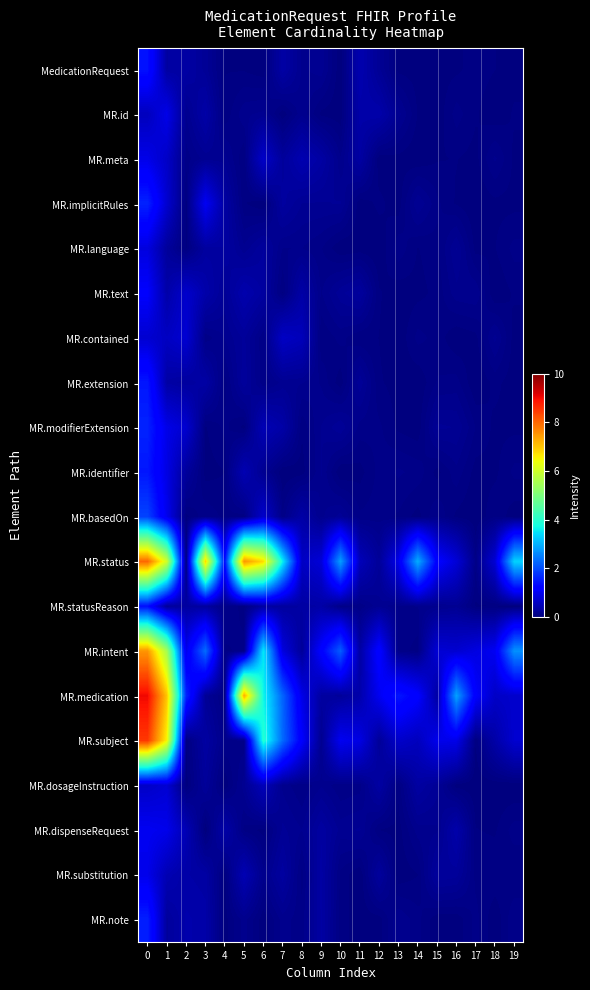

Reading left to right, extract all data points from this chart.

MedicationRequest: 0=1.4	1=0.3	2=0.3	3=0.2	4=0.0	5=0.0	6=0.0	7=0.3	8=0.1	9=0.2	10=0.0	11=0.4	12=0.2	13=0.0	14=0.0	15=0.0	16=0.0	17=0.1	18=0.0	19=0.0
MR.id: 0=0.6	1=0.9	2=0.2	3=0.4	4=0.0	5=0.1	6=0.2	7=0.0	8=0.1	9=0.0	10=0.0	11=0.4	12=0.4	13=0.2	14=0.0	15=0.0	16=0.1	17=0.0	18=0.0	19=0.0
MR.meta: 0=0.9	1=0.6	2=0.1	3=0.2	4=0.2	5=0.0	6=0.6	7=0.3	8=0.4	9=0.3	10=0.1	11=0.3	12=0.0	13=0.0	14=0.0	15=0.0	16=0.0	17=0.0	18=0.1	19=0.0
MR.implicitRules: 0=1.6	1=0.7	2=0.0	3=1.0	4=0.3	5=0.0	6=0.0	7=0.3	8=0.2	9=0.2	10=0.2	11=0.0	12=0.1	13=0.0	14=0.2	15=0.1	16=0.0	17=0.0	18=0.0	19=0.0
MR.language: 0=0.8	1=0.3	2=0.0	3=0.3	4=0.3	5=0.2	6=0.3	7=0.1	8=0.1	9=0.1	10=0.0	11=0.0	12=0.0	13=0.1	14=0.0	15=0.1	16=0.2	17=0.0	18=0.0	19=0.1
MR.text: 0=1.1	1=0.4	2=0.7	3=0.4	4=0.2	5=0.4	6=0.3	7=0.0	8=0.4	9=0.1	10=0.2	11=0.3	12=0.0	13=0.0	14=0.0	15=0.1	16=0.1	17=0.2	18=0.0	19=0.0
MR.contained: 0=0.7	1=0.6	2=0.7	3=0.1	4=0.2	5=0.2	6=0.1	7=0.6	8=0.5	9=0.0	10=0.1	11=0.0	12=0.0	13=0.0	14=0.1	15=0.1	16=0.0	17=0.0	18=0.2	19=0.0
MR.extension: 0=1.5	1=0.3	2=0.3	3=0.3	4=0.1	5=0.3	6=0.1	7=0.2	8=0.2	9=0.1	10=0.0	11=0.2	12=0.0	13=0.0	14=0.0	15=0.1	16=0.1	17=0.0	18=0.1	19=0.0
MR.modifierExtension: 0=1.6	1=0.9	2=0.7	3=0.0	4=0.1	5=0.0	6=0.5	7=0.4	8=0.0	9=0.2	10=0.2	11=0.1	12=0.1	13=0.0	14=0.0	15=0.2	16=0.2	17=0.1	18=0.0	19=0.0
MR.identifier: 0=1.5	1=0.9	2=0.3	3=0.0	4=0.0	5=0.5	6=0.2	7=0.0	8=0.0	9=0.2	10=0.0	11=0.0	12=0.1	13=0.1	14=0.1	15=0.0	16=0.1	17=0.0	18=0.0	19=0.1
MR.basedOn: 0=1.9	1=1.0	2=0.0	3=0.1	4=0.1	5=0.1	6=0.7	7=0.1	8=0.4	9=0.1	10=0.2	11=0.1	12=0.1	13=0.1	14=0.0	15=0.1	16=0.0	17=0.0	18=0.1	19=0.0
MR.status: 0=8.0	1=6.0	2=0.0	3=6.8	4=1.3	5=7.5	6=6.8	7=3.6	8=0.6	9=0.8	10=2.8	11=0.5	12=0.2	13=0.9	14=3.0	15=1.2	16=0.8	17=0.1	18=0.7	19=3.3
MR.statusReason: 0=1.4	1=0.2	2=0.3	3=0.3	4=0.1	5=0.1	6=0.3	7=0.3	8=0.3	9=0.4	10=0.1	11=0.1	12=0.2	13=0.1	14=0.1	15=0.1	16=0.2	17=0.0	18=0.0	19=0.0
MR.intent: 0=7.5	1=5.5	2=0.9	3=2.3	4=0.1	5=0.1	6=3.5	7=0.8	8=0.2	9=1.2	10=2.2	11=0.3	12=1.2	13=0.1	14=0.1	15=0.8	16=0.7	17=0.9	18=1.0	19=2.7
MR.medication: 0=9.0	1=7.0	2=1.6	3=0.2	4=0.1	5=7.3	6=3.7	7=2.2	8=0.9	9=0.3	10=0.3	11=0.4	12=1.0	13=1.5	14=1.2	15=0.3	16=2.8	17=1.1	18=0.6	19=0.7
MR.subject: 0=8.5	1=6.5	2=0.0	3=0.3	4=0.1	5=0.1	6=3.9	7=2.3	8=1.1	9=0.2	10=1.0	11=0.9	12=0.2	13=0.7	14=0.5	15=1.0	16=0.9	17=0.0	18=0.4	19=0.7
MR.dosageInstruction: 0=0.6	1=0.7	2=0.0	3=0.2	4=0.0	5=0.2	6=0.5	7=0.1	8=0.1	9=0.2	10=0.1	11=0.1	12=0.3	13=0.1	14=0.3	15=0.2	16=0.0	17=0.0	18=0.0	19=0.0
MR.dispenseRequest: 0=1.0	1=0.9	2=0.5	3=0.0	4=0.4	5=0.1	6=0.0	7=0.2	8=0.2	9=0.3	10=0.2	11=0.2	12=0.0	13=0.0	14=0.1	15=0.1	16=0.4	17=0.0	18=0.0	19=0.1
MR.substitution: 0=0.9	1=0.5	2=0.4	3=0.3	4=0.0	5=0.5	6=0.1	7=0.3	8=0.1	9=0.3	10=0.1	11=0.0	12=0.3	13=0.0	14=0.0	15=0.3	16=0.3	17=0.1	18=0.1	19=0.0
MR.note: 0=1.6	1=0.3	2=0.4	3=0.4	4=0.0	5=0.1	6=0.0	7=0.1	8=0.1	9=0.3	10=0.1	11=0.0	12=0.0	13=0.2	14=0.1	15=0.0	16=0.0	17=0.1	18=0.0	19=0.1